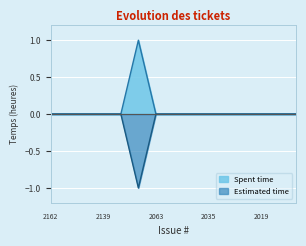

Which series has the largest total across all categories?

Spent time